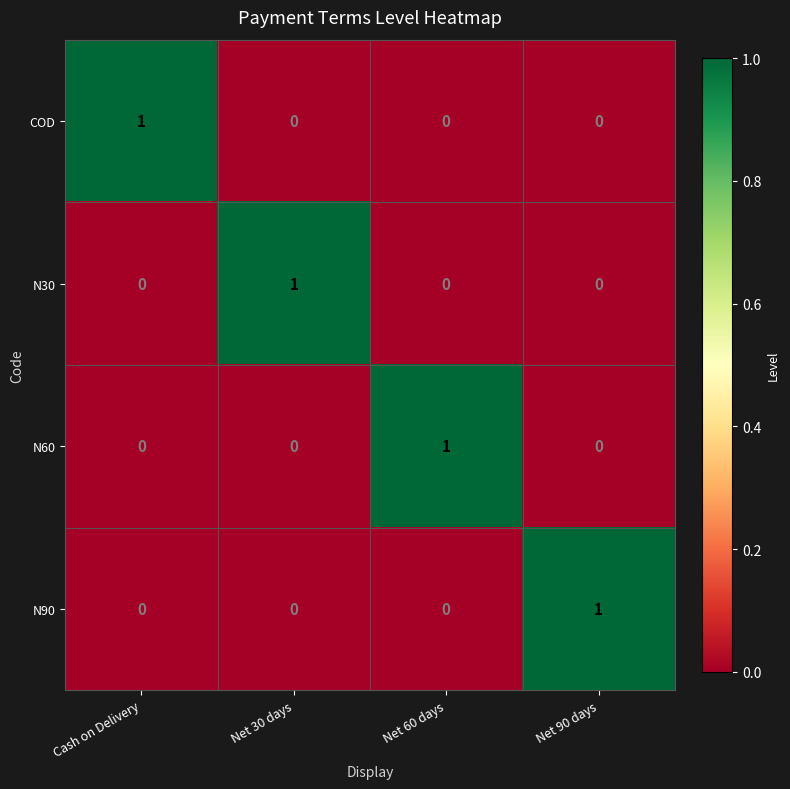

What is the total value across all series at Net 30 days?

1